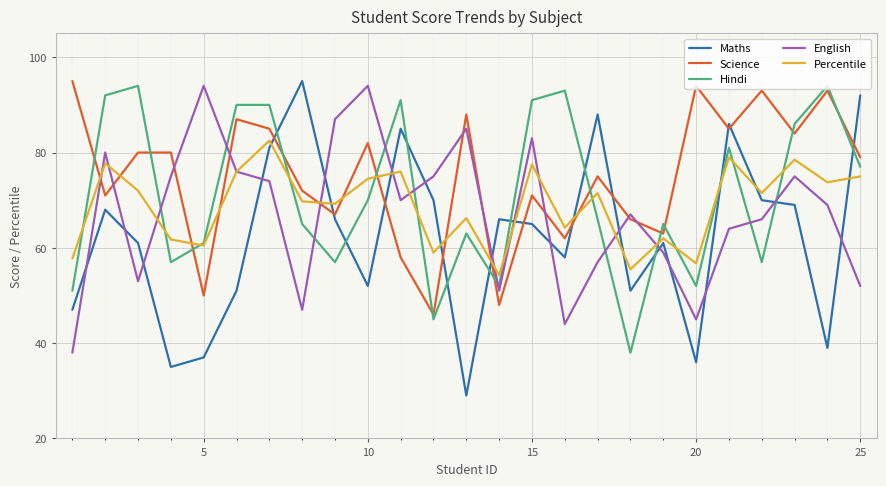

Which series has the widest spread of values?

Maths